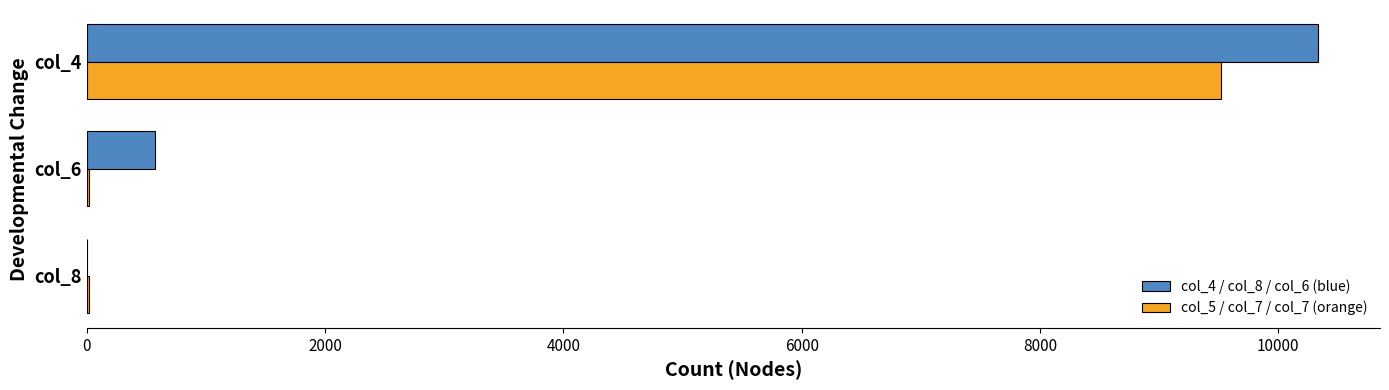

Which series has the largest total across all categories?

col_4 / col_8 / col_6 (blue)